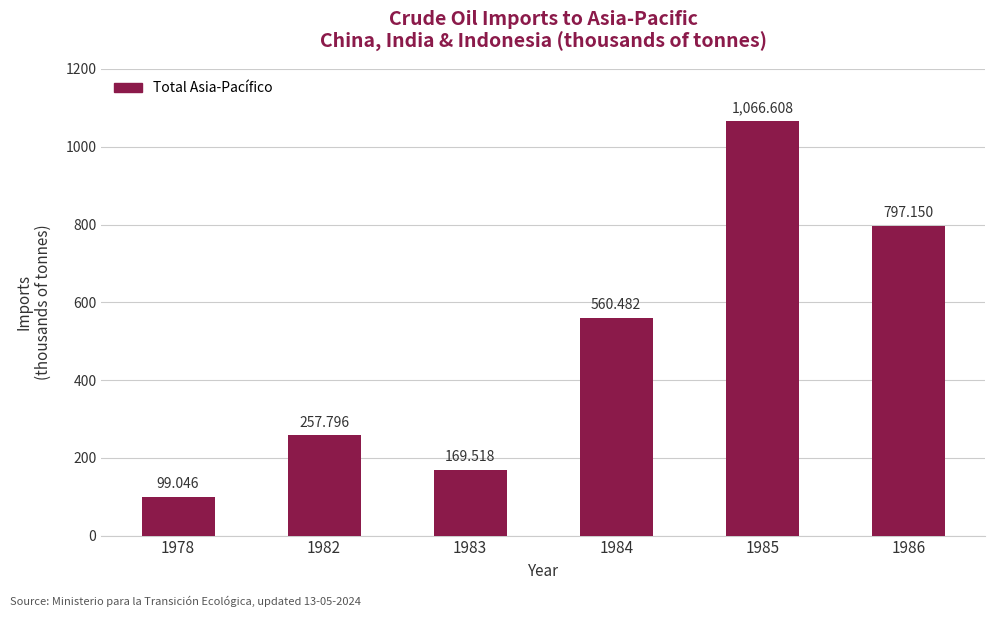

List the labels in order of value, largest first.

1985, 1986, 1984, 1982, 1983, 1978